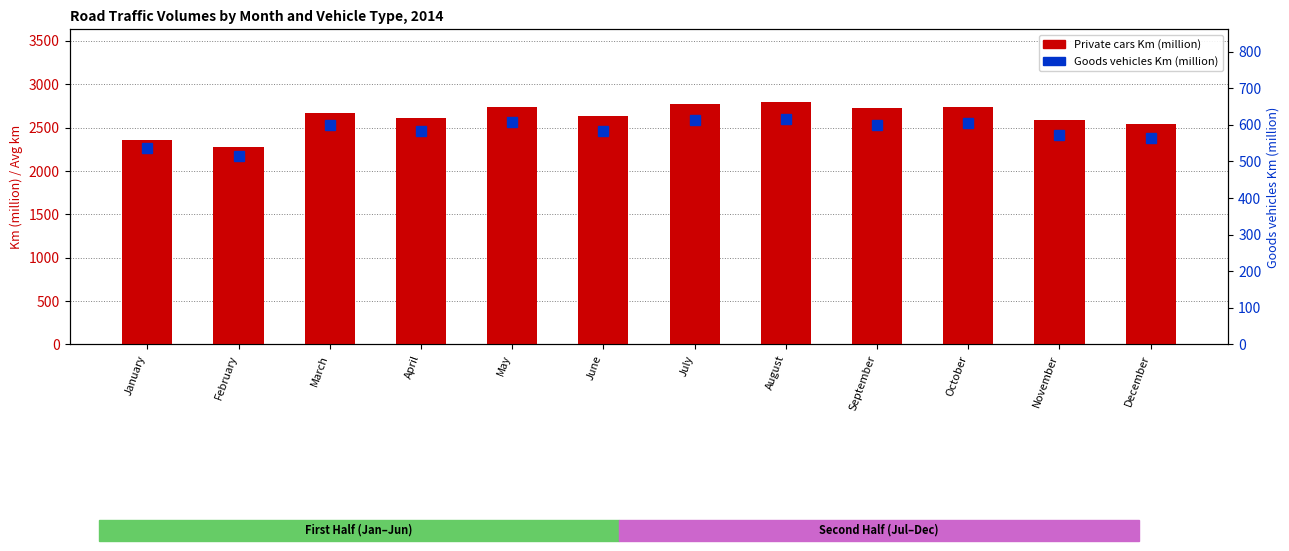

What is the lowest value of the Goods vehicles Km (million) series?

516